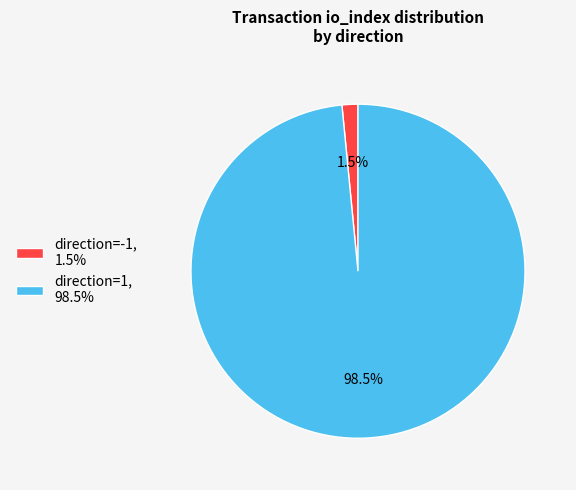

To the nearest percent, what is the difference between the largest and smallest slice percentages?

97%